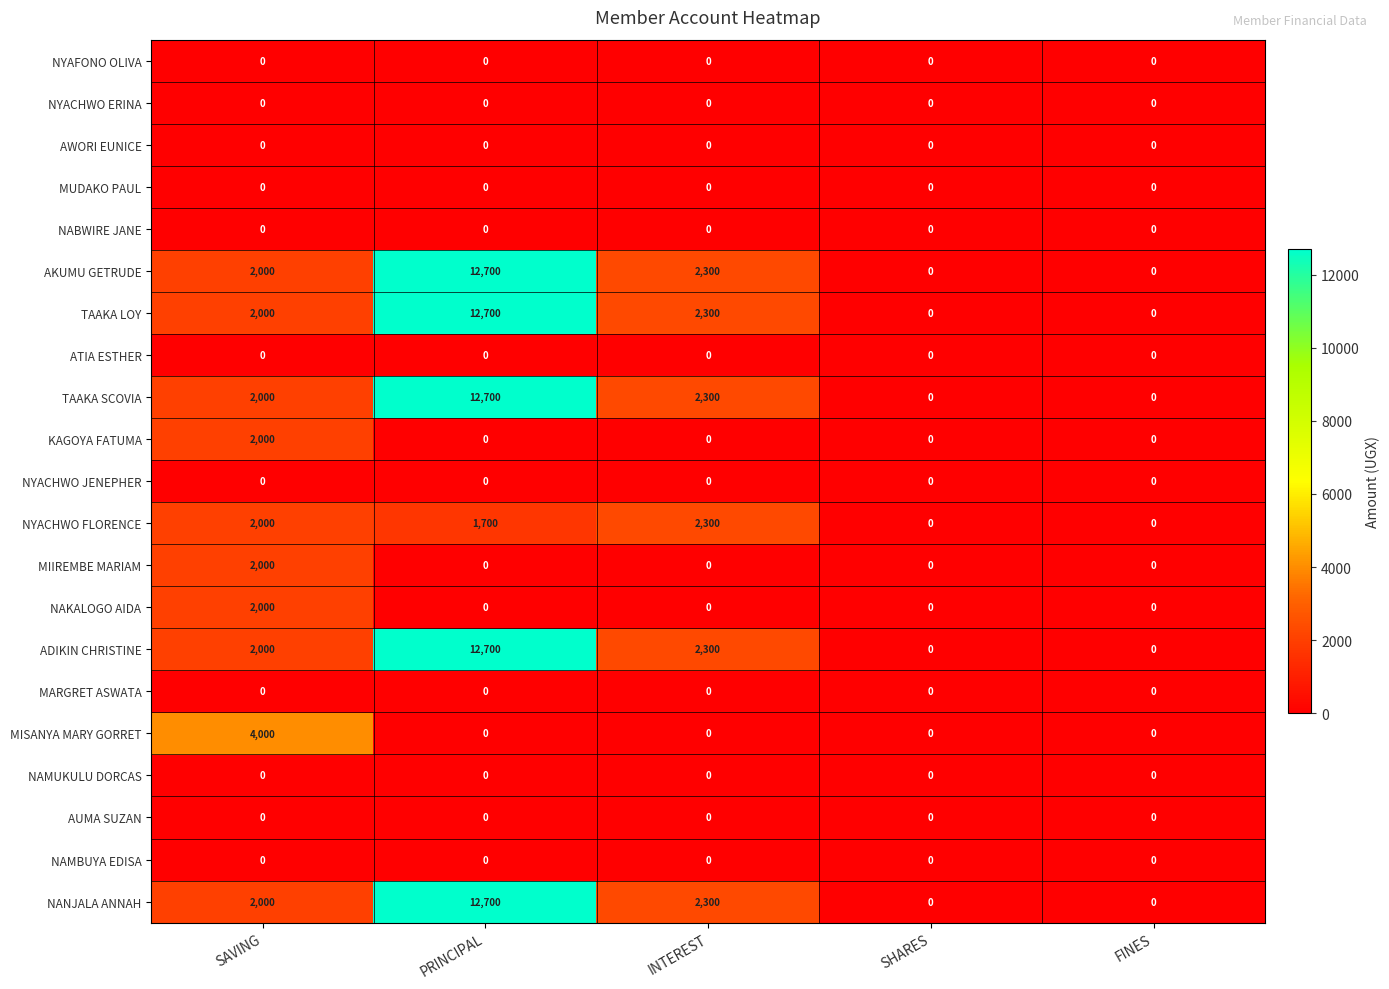

Is it true that TAAKA SCOVIA equals 2300 at INTEREST?

True